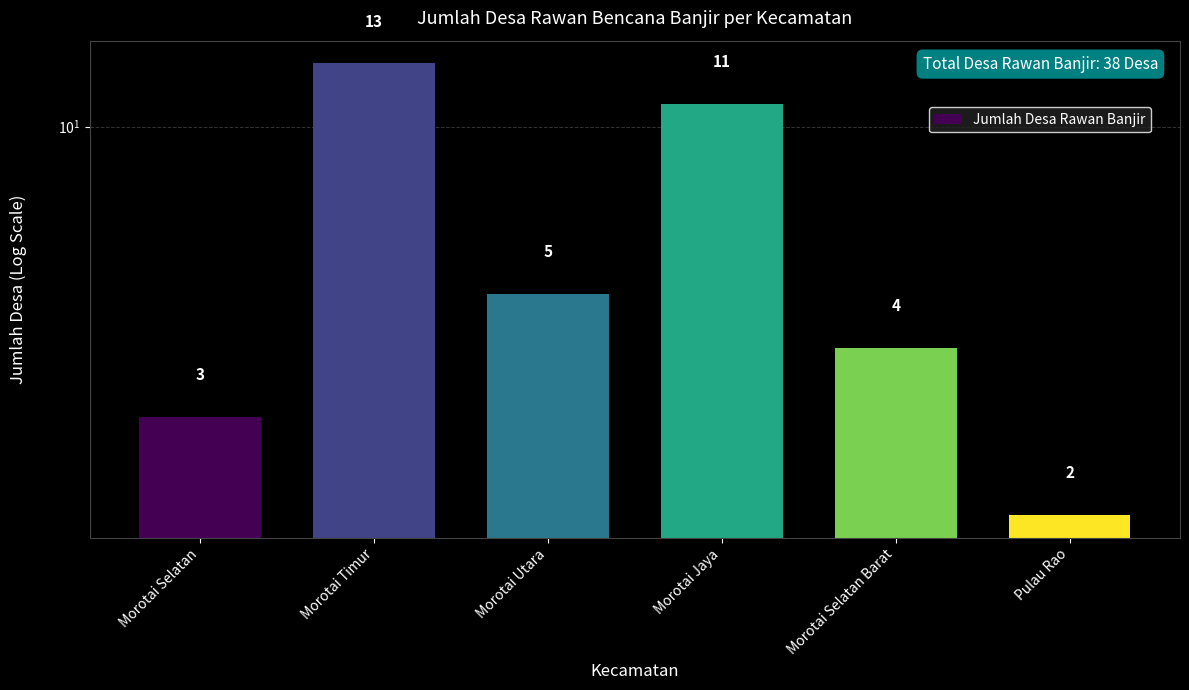

Which label corresponds to the smallest value in the chart?

Pulau Rao